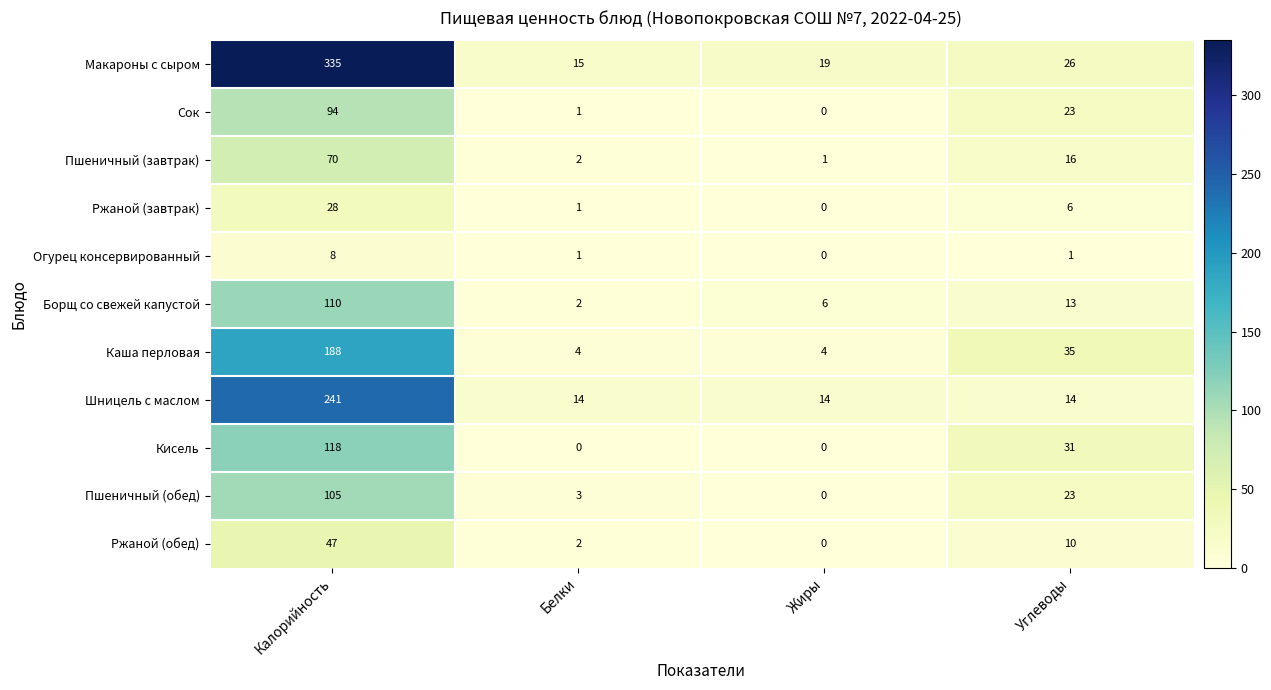

What is the sum of all Пшеничный (завтрак) values?

89